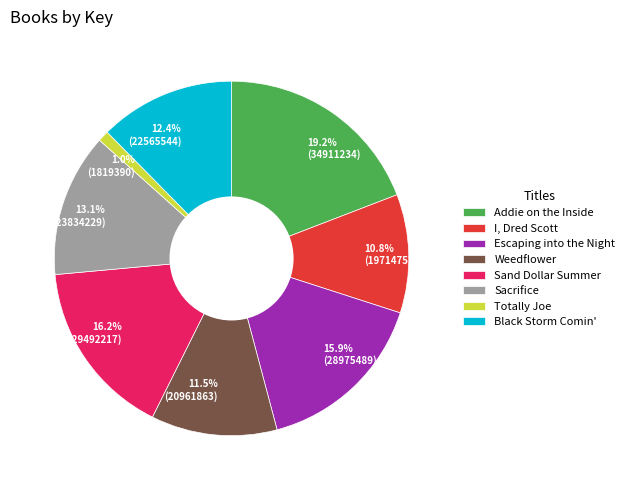

Do Escaping into the Night and I, Dred Scott together represent more than half of the pie?

No